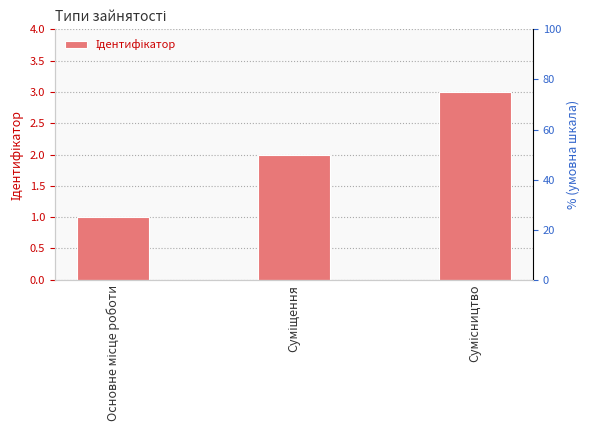

Approximately how many times larger is the value at Суміщення compared to Основне місце роботи?

2.0